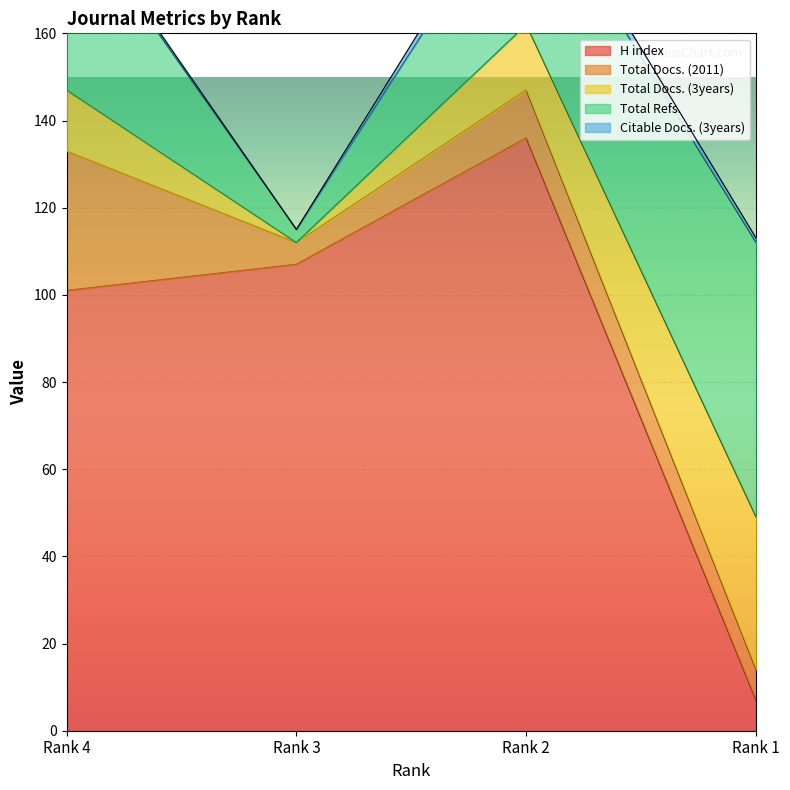

Which series has the widest spread of values?

H index